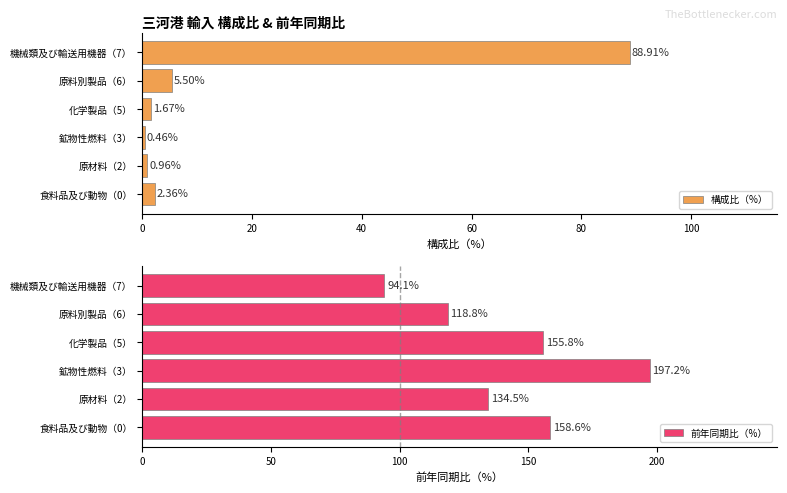

Where is 構成比（%） nearest to the value 44?

原料別製品（6）